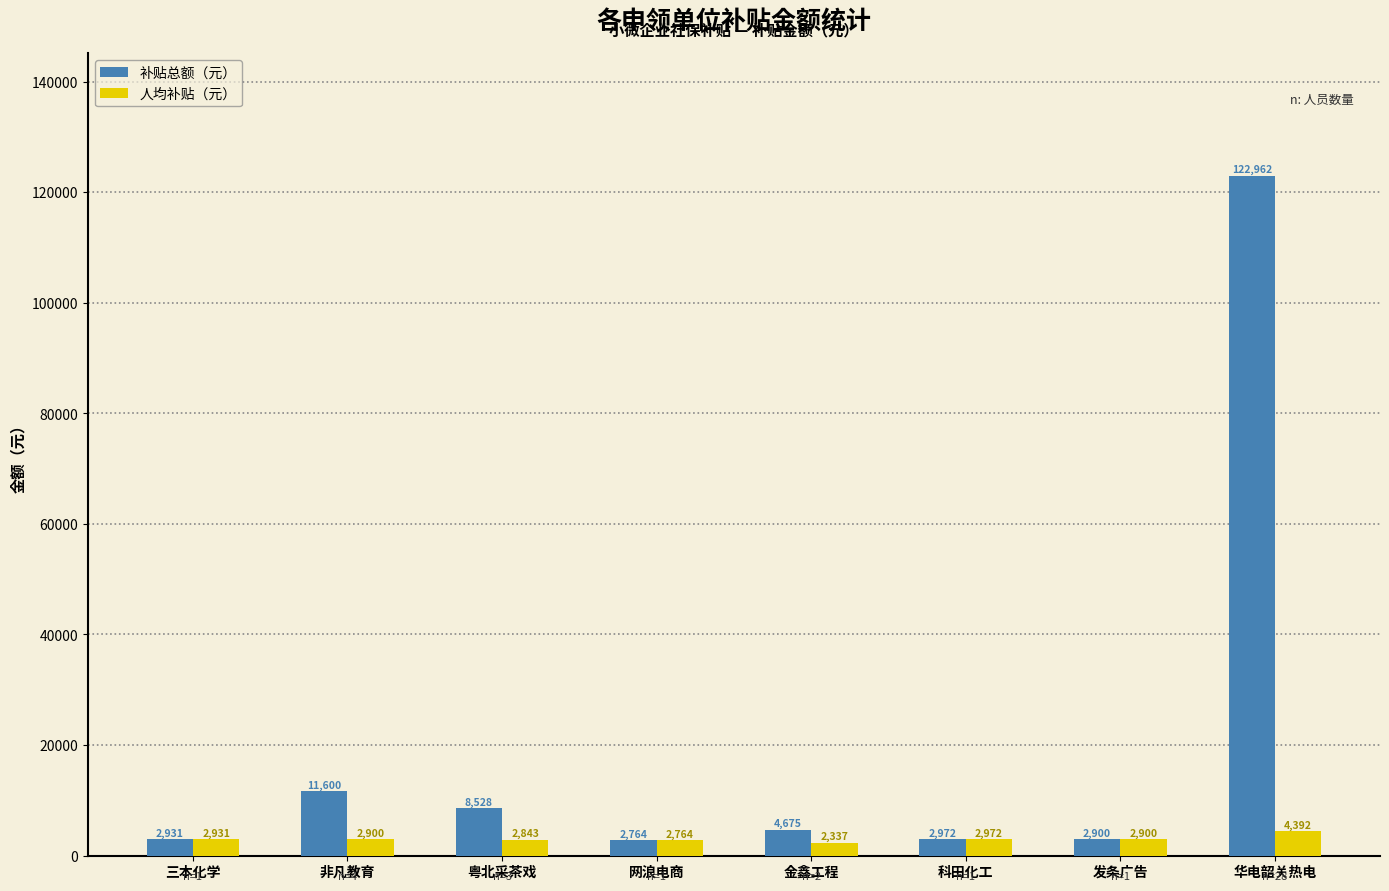

Which label corresponds to the smallest value in the chart?

金鑫工程